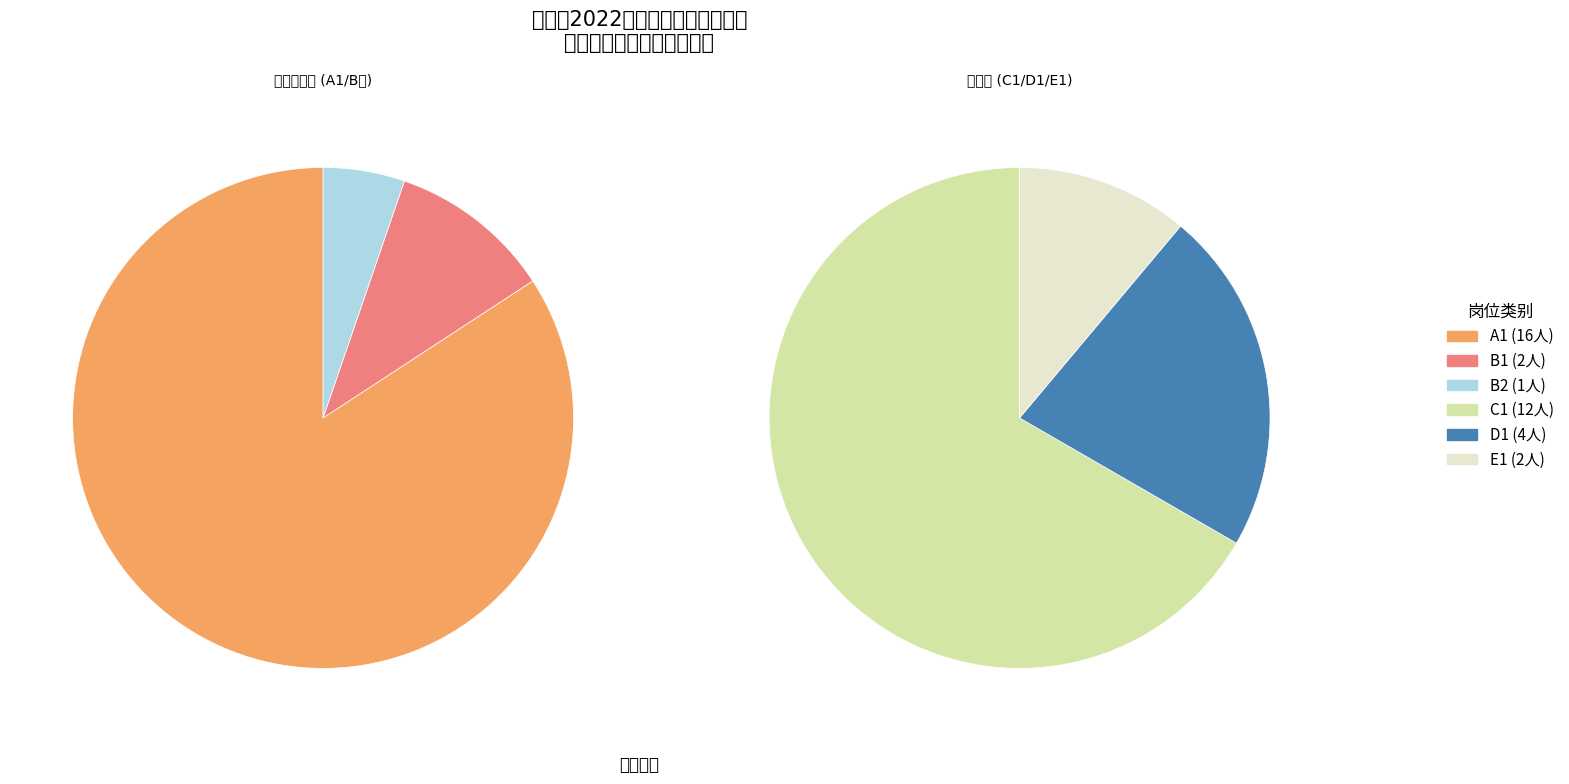

What is the ratio of the value at B1 to the value at C1?

0.2